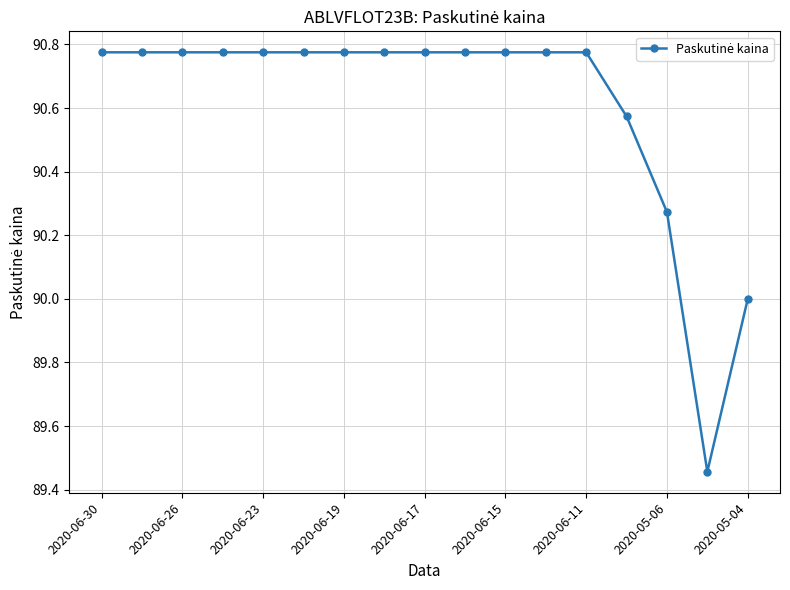

What is the difference between the maximum and second lowest values?

0.8